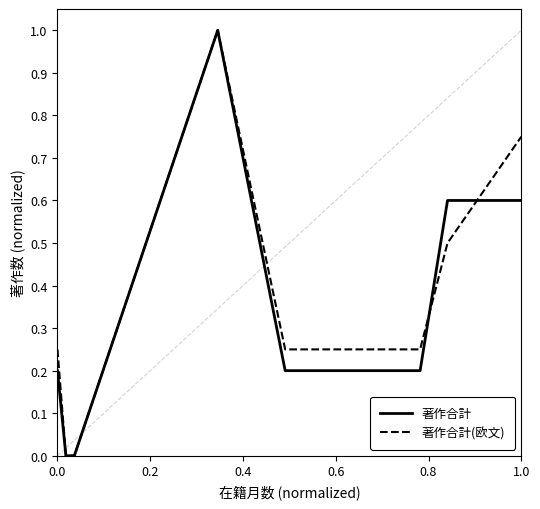

What is the highest value of the 著作合計 series?

1.0